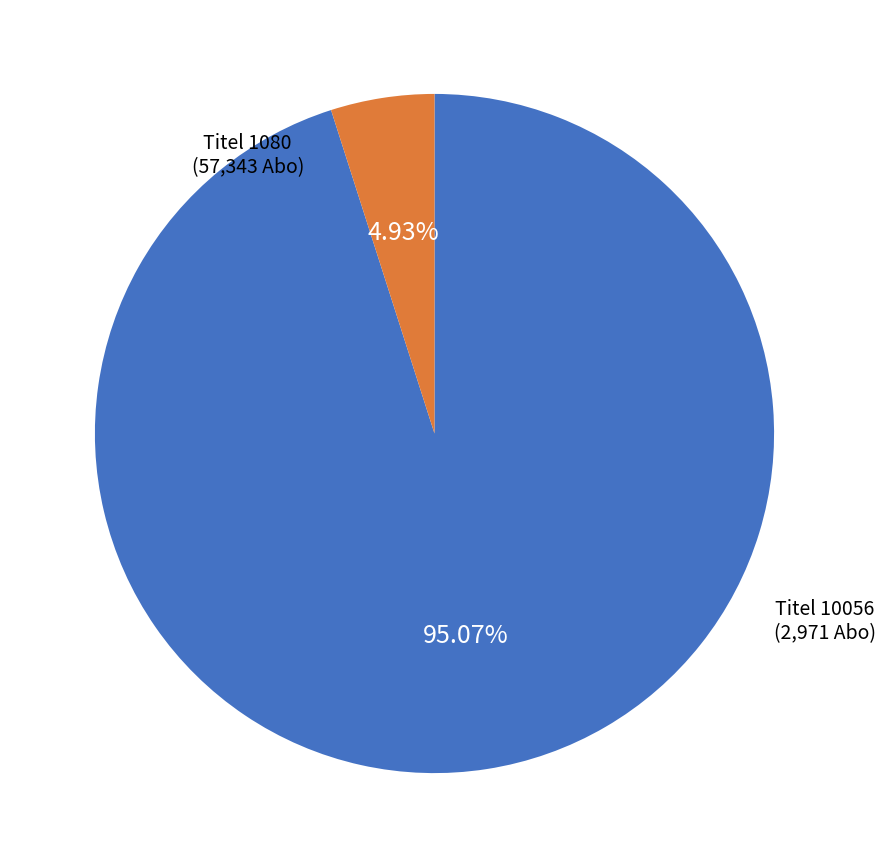

Is there any slice that represents more than half of the pie?

Yes